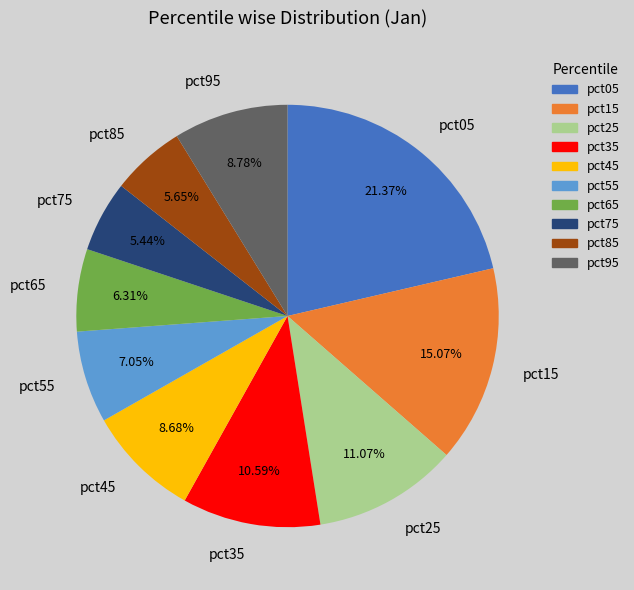

What percentage is the pct35 slice, to the nearest percent?

11%